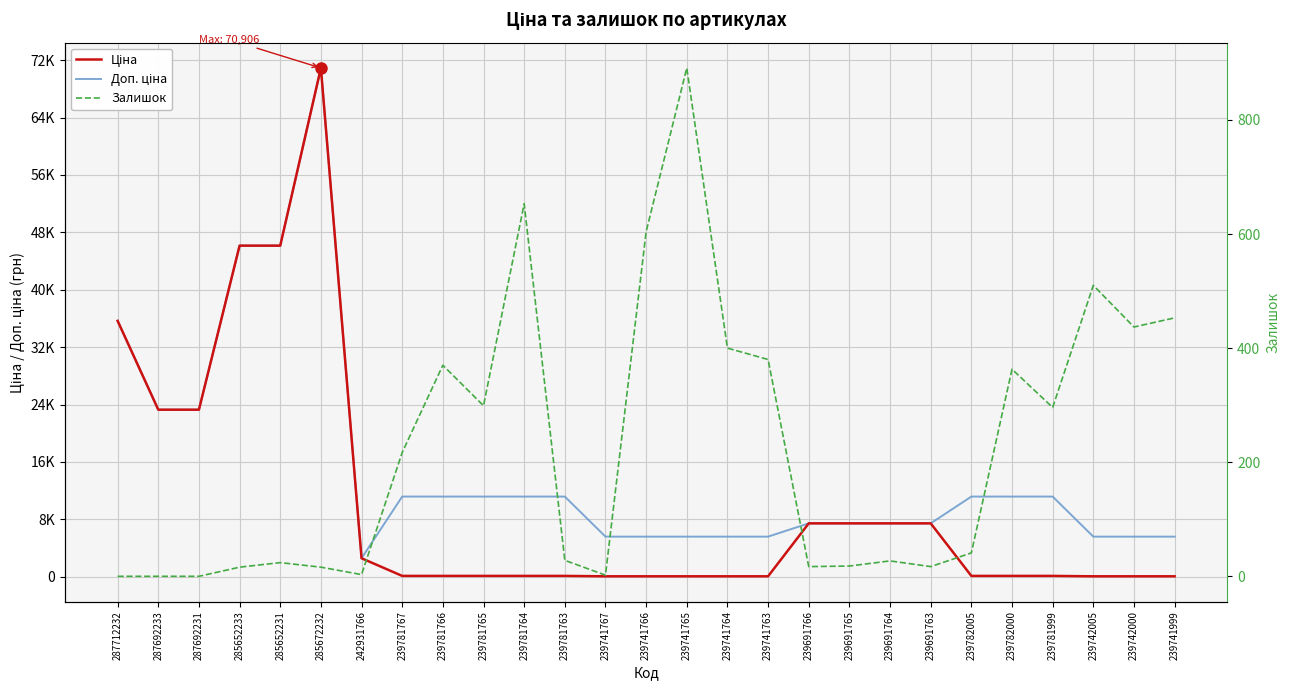

What is the maximum value for Залишок?

891.0